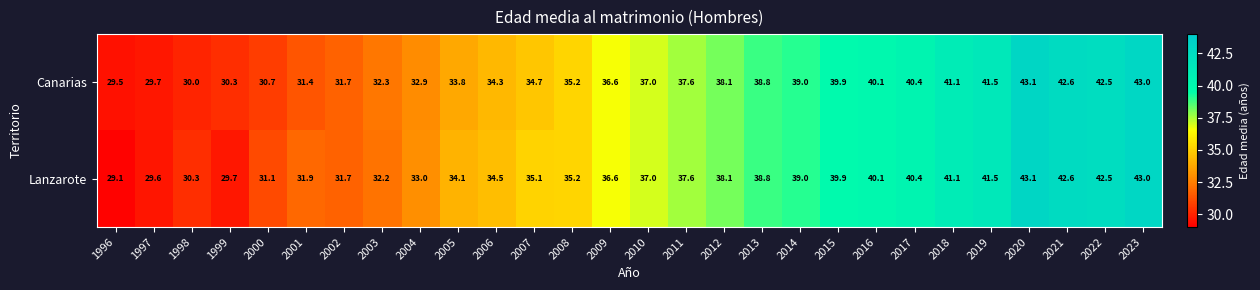

List the series in order of their overall mean, lowest first.

Canarias, Lanzarote